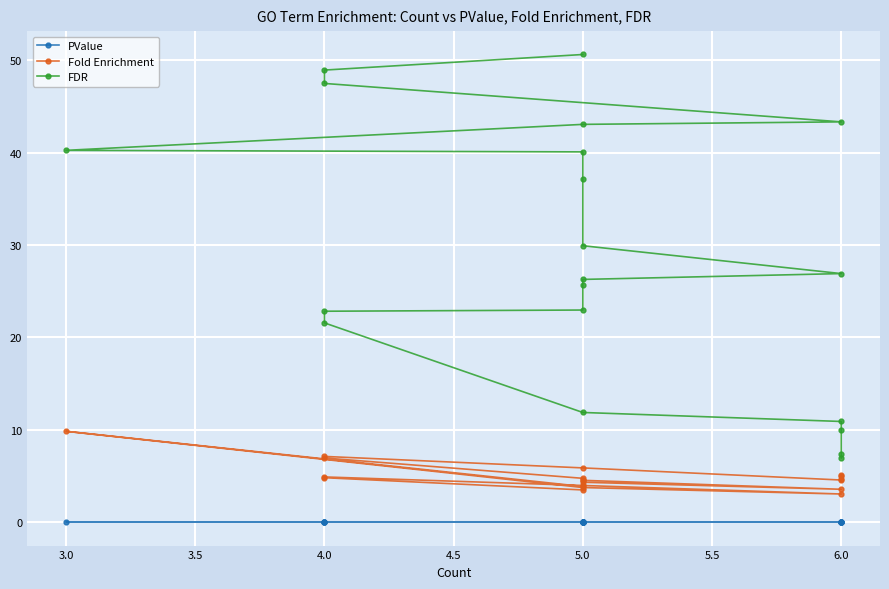

What is the maximum value for FDR?

50.6